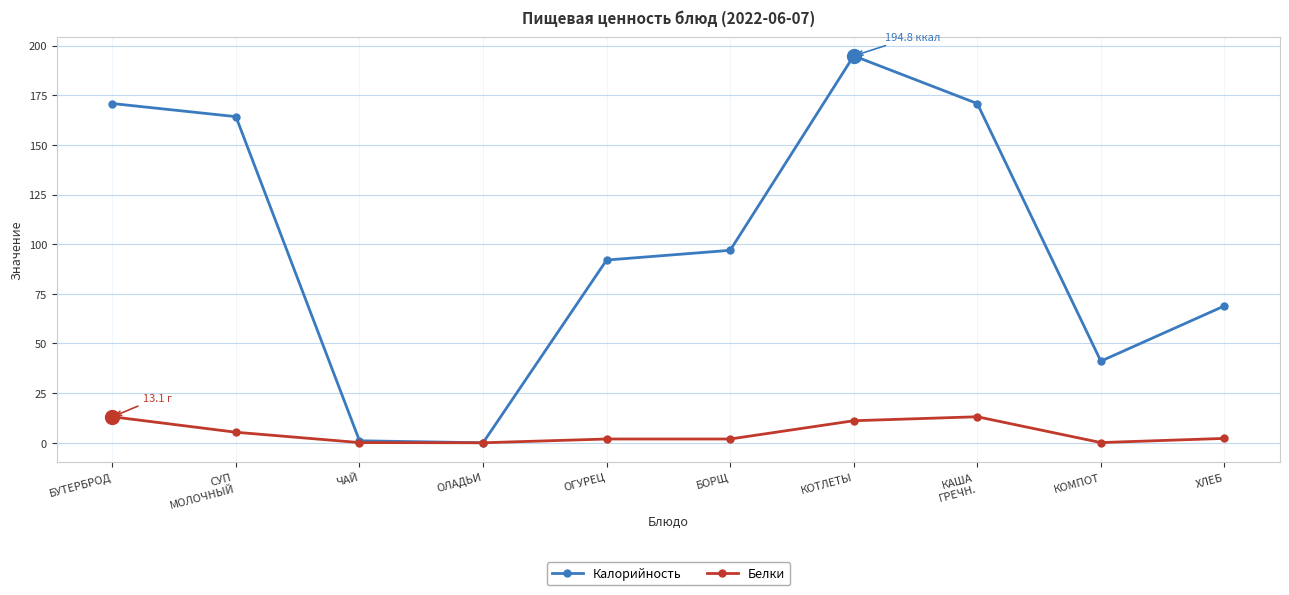

What is the difference between the maximum and minimum values in the Белки series?

13.1